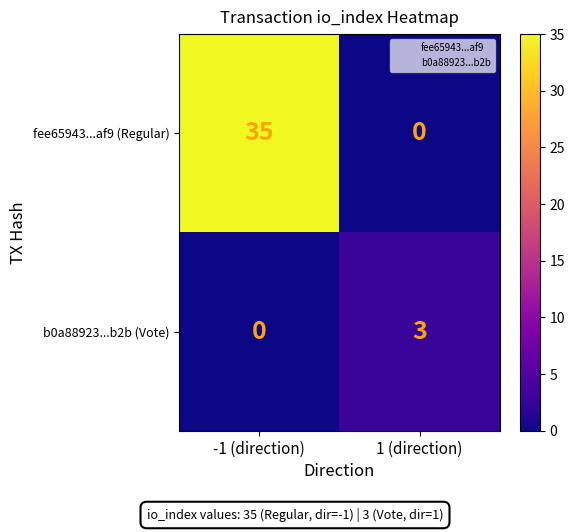

Count the number of categories in the chart.

2